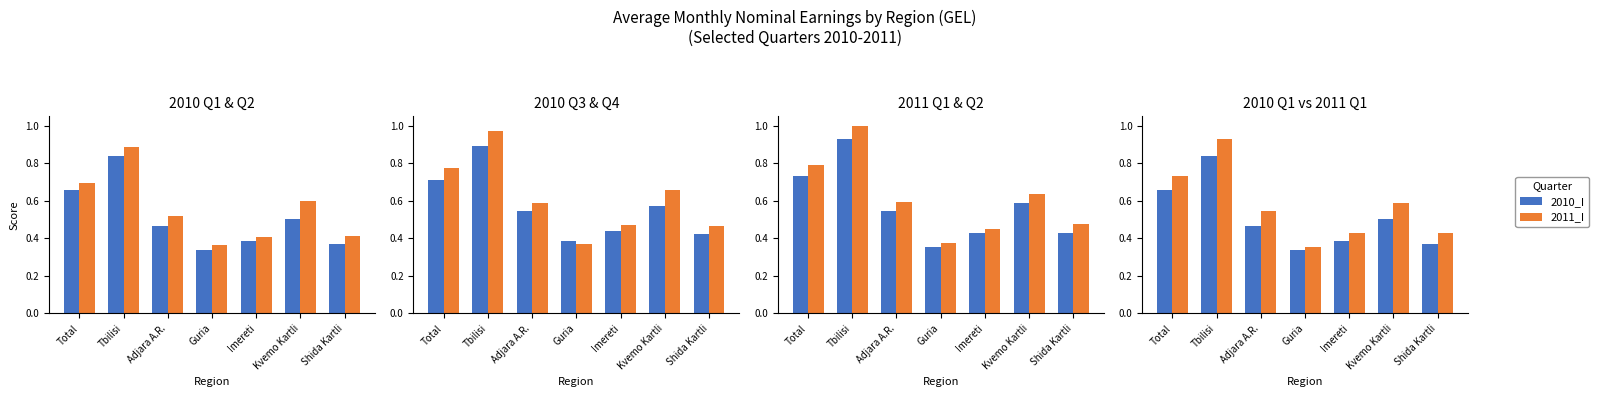

What is the difference between the 2010_II values at Kvemo Kartli and Total?

0.1